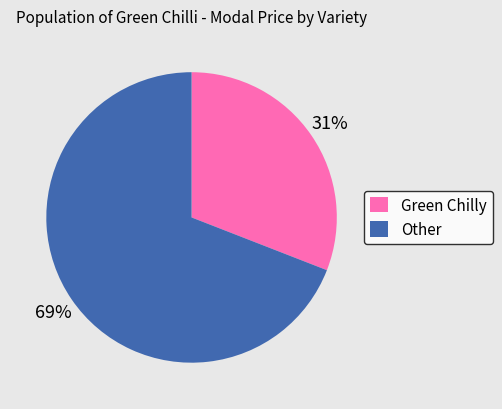

Is it true that Green Chilly is 43% of the pie?

False